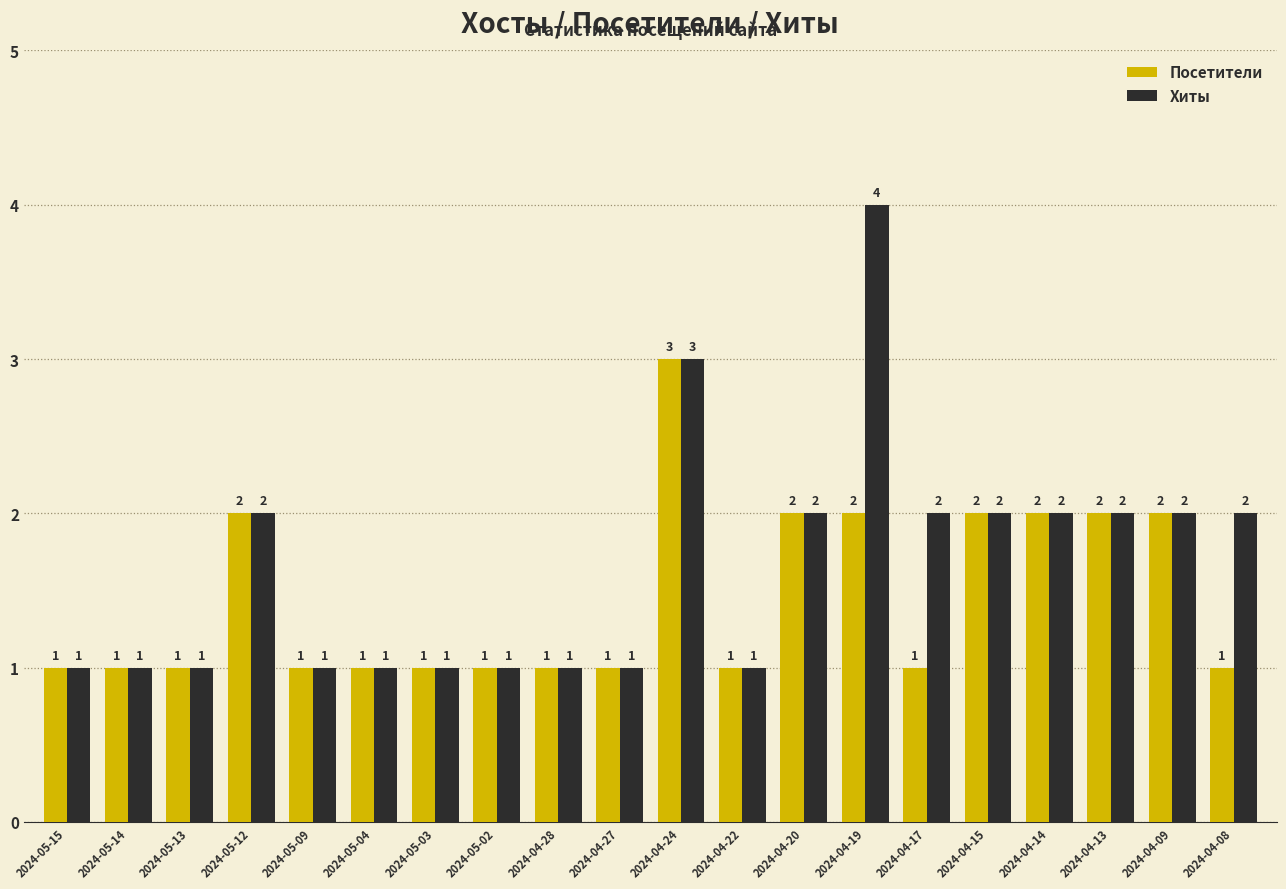

Which series has the widest spread of values?

Хиты